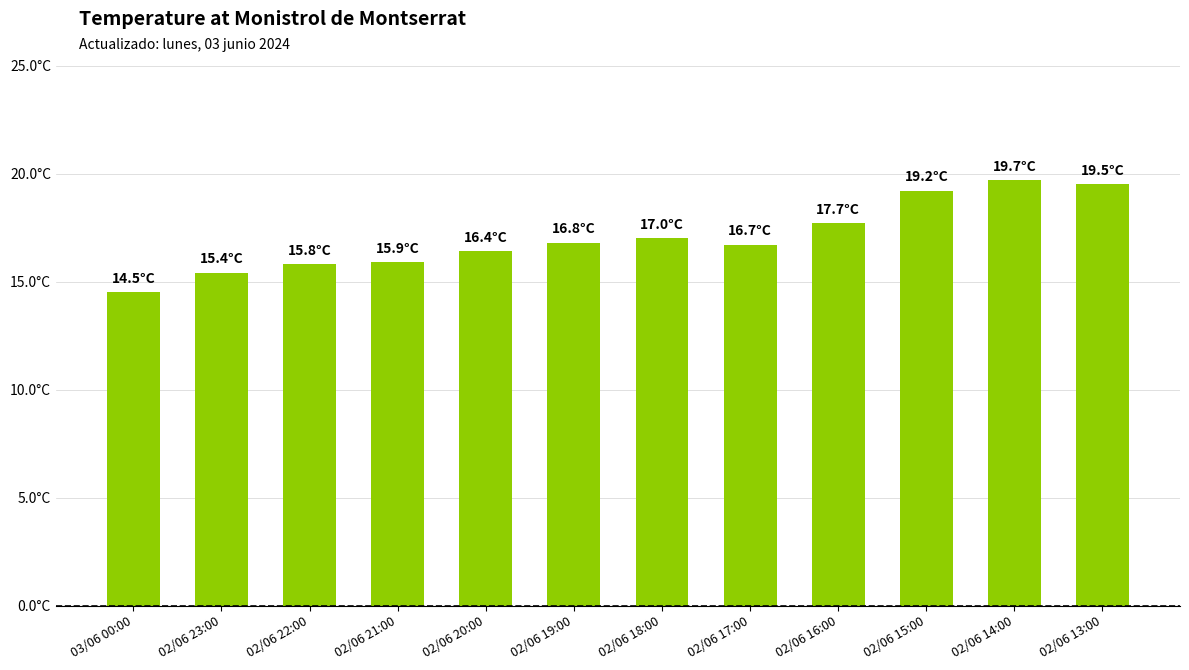

Does the chart contain any negative values?

No